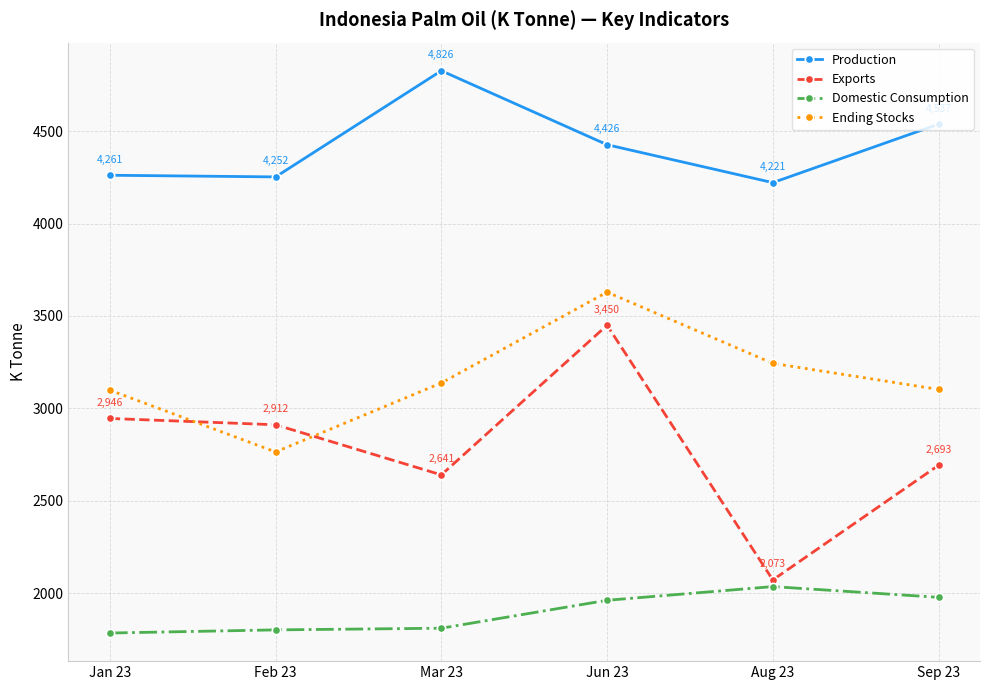

What is the label of the 2nd point from the left?

Feb 23